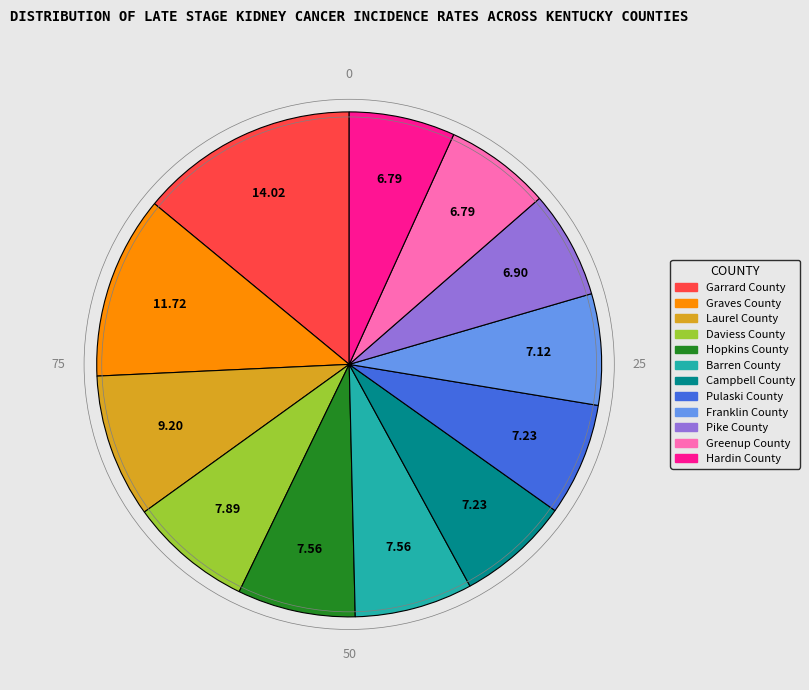

How many slices are in this pie chart?

12